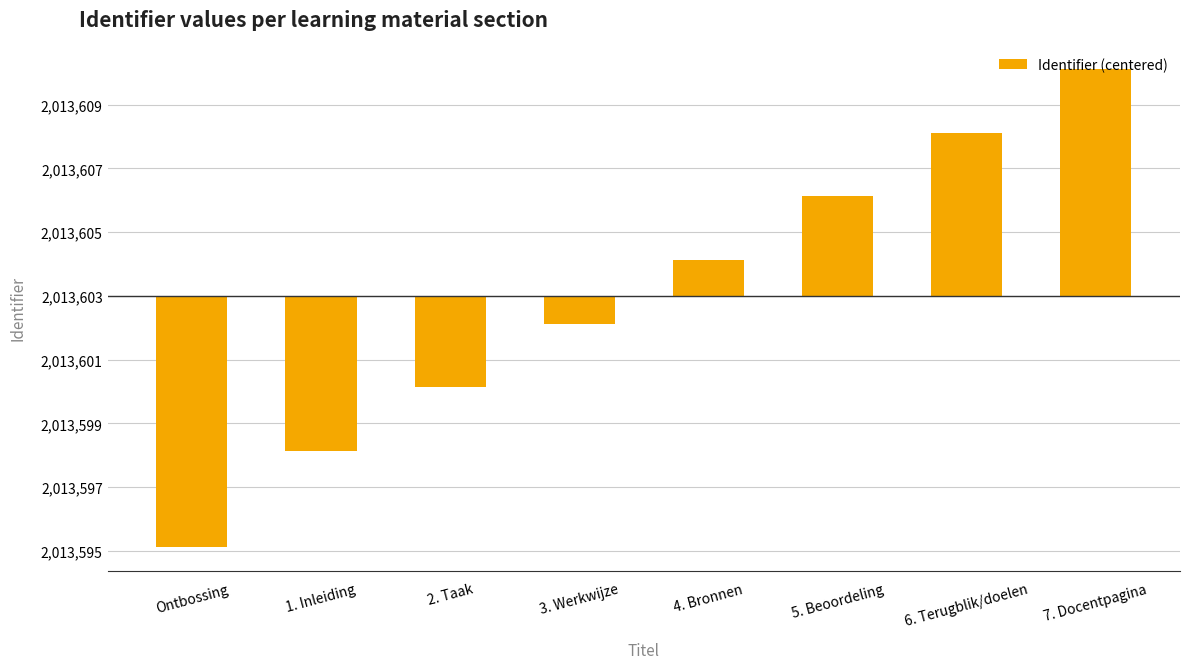

Between 2. Taak and 5. Beoordeling, which is larger?

5. Beoordeling